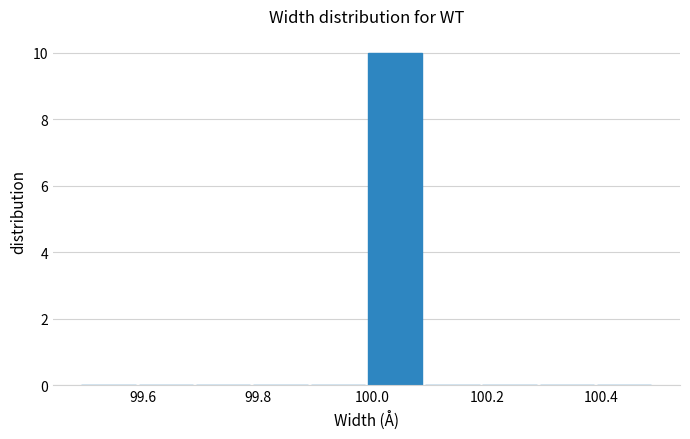

Reading left to right, transcribe this chart: for each bar, give the range it covers on the x-axis and its height. Neither the bar edges nor the heights are printed on the chart, so give them approximately, as read against the axes.

99.49 to 99.59: 0
99.59 to 99.69: 0
99.69 to 99.79: 0
99.79 to 99.89: 0
99.89 to 99.99: 0
99.99 to 100.09: 10
100.09 to 100.19: 0
100.19 to 100.29: 0
100.29 to 100.39: 0
100.39 to 100.49: 0